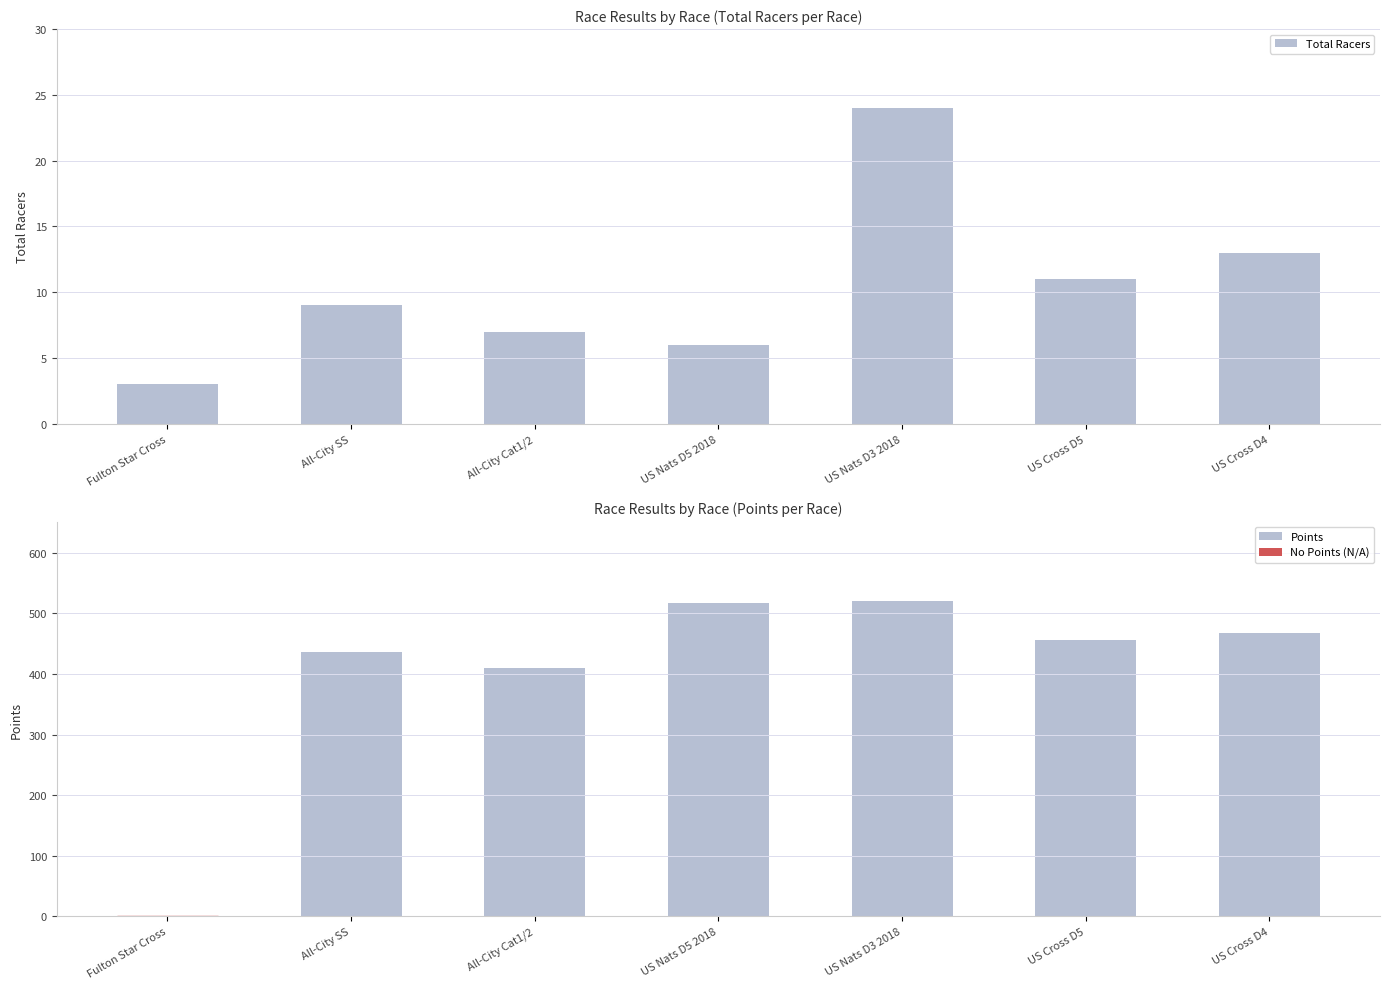

The Total Racers series shows 13.0 at US Cross D4. True or false?

True